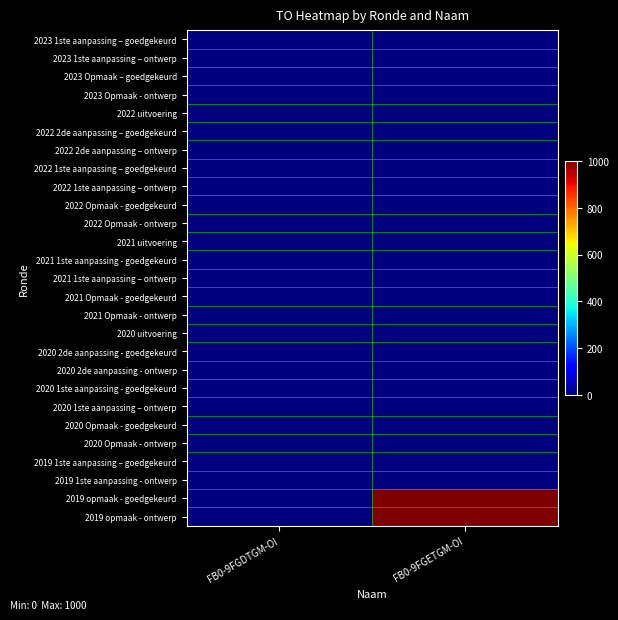

Reading left to right, what are all the values shown in this chart?

2023 1ste aanpassing – goedgekeurd: FB0-9FGDTGM-OI=0	FB0-9FGETGM-OI=0
2023 1ste aanpassing – ontwerp: FB0-9FGDTGM-OI=0	FB0-9FGETGM-OI=0
2023 Opmaak – goedgekeurd: FB0-9FGDTGM-OI=0	FB0-9FGETGM-OI=0
2023 Opmaak - ontwerp: FB0-9FGDTGM-OI=0	FB0-9FGETGM-OI=0
2022 uitvoering: FB0-9FGDTGM-OI=0	FB0-9FGETGM-OI=0
2022 2de aanpassing – goedgekeurd: FB0-9FGDTGM-OI=0	FB0-9FGETGM-OI=0
2022 2de aanpassing – ontwerp: FB0-9FGDTGM-OI=0	FB0-9FGETGM-OI=0
2022 1ste aanpassing – goedgekeurd: FB0-9FGDTGM-OI=0	FB0-9FGETGM-OI=0
2022 1ste aanpassing – ontwerp: FB0-9FGDTGM-OI=0	FB0-9FGETGM-OI=0
2022 Opmaak - goedgekeurd: FB0-9FGDTGM-OI=0	FB0-9FGETGM-OI=0
2022 Opmaak - ontwerp: FB0-9FGDTGM-OI=0	FB0-9FGETGM-OI=0
2021 uitvoering: FB0-9FGDTGM-OI=0	FB0-9FGETGM-OI=0
2021 1ste aanpassing - goedgekeurd: FB0-9FGDTGM-OI=0	FB0-9FGETGM-OI=0
2021 1ste aanpassing – ontwerp: FB0-9FGDTGM-OI=0	FB0-9FGETGM-OI=0
2021 Opmaak - goedgekeurd: FB0-9FGDTGM-OI=0	FB0-9FGETGM-OI=0
2021 Opmaak - ontwerp: FB0-9FGDTGM-OI=0	FB0-9FGETGM-OI=0
2020 uitvoering: FB0-9FGDTGM-OI=0	FB0-9FGETGM-OI=0
2020 2de aanpassing - goedgekeurd: FB0-9FGDTGM-OI=0	FB0-9FGETGM-OI=0
2020 2de aanpassing - ontwerp: FB0-9FGDTGM-OI=0	FB0-9FGETGM-OI=0
2020 1ste aanpassing - goedgekeurd: FB0-9FGDTGM-OI=0	FB0-9FGETGM-OI=0
2020 1ste aanpassing – ontwerp: FB0-9FGDTGM-OI=0	FB0-9FGETGM-OI=0
2020 Opmaak - goedgekeurd: FB0-9FGDTGM-OI=0	FB0-9FGETGM-OI=0
2020 Opmaak - ontwerp: FB0-9FGDTGM-OI=0	FB0-9FGETGM-OI=0
2019 1ste aanpassing – goedgekeurd: FB0-9FGDTGM-OI=0	FB0-9FGETGM-OI=0
2019 1ste aanpassing - ontwerp: FB0-9FGDTGM-OI=0	FB0-9FGETGM-OI=0
2019 opmaak - goedgekeurd: FB0-9FGDTGM-OI=0	FB0-9FGETGM-OI=1000
2019 opmaak - ontwerp: FB0-9FGDTGM-OI=0	FB0-9FGETGM-OI=1000